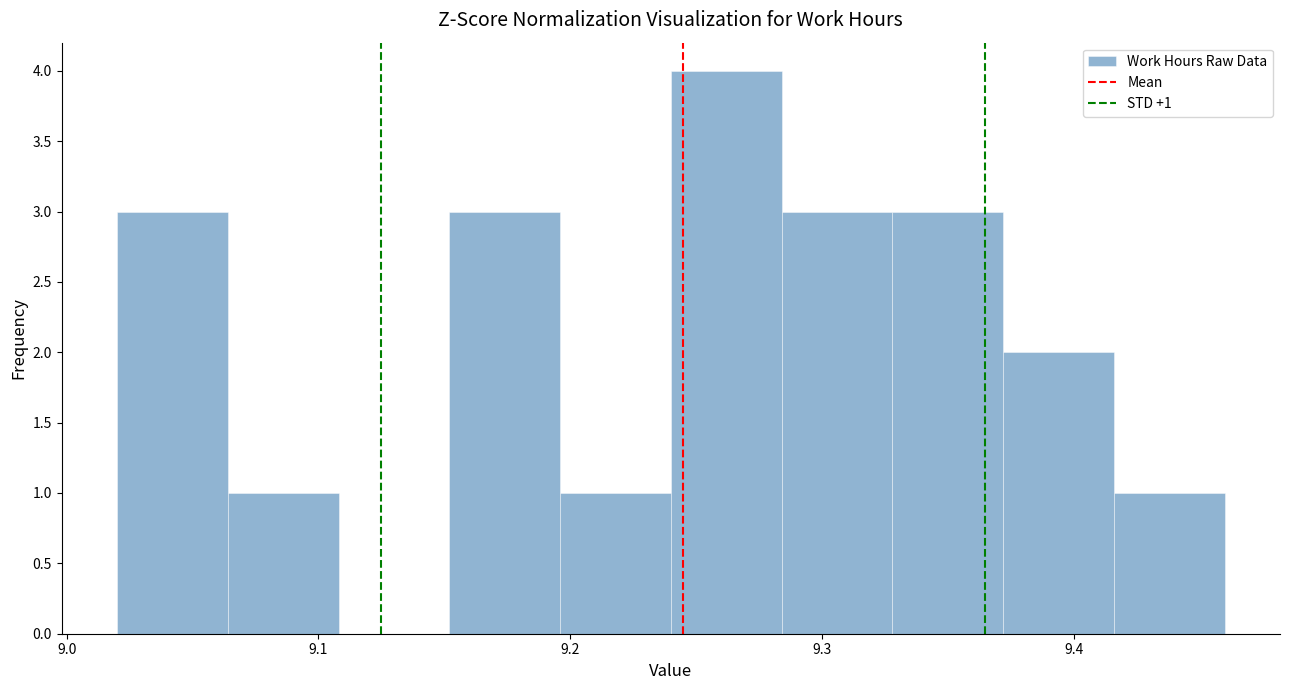

Over which range of the x-axis is the bar tallest?

9.240 to 9.284